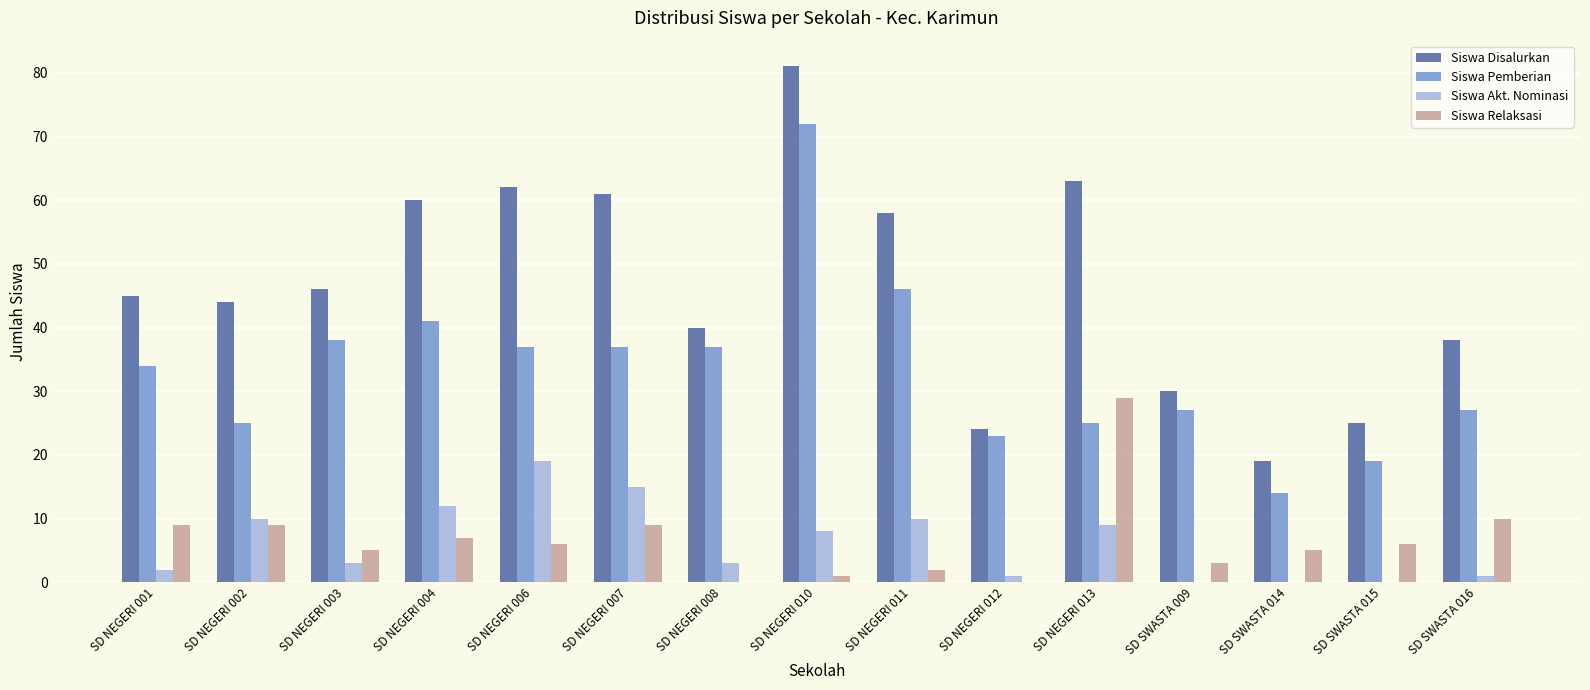

At which category is the sum across all series the highest?

SD NEGERI 010